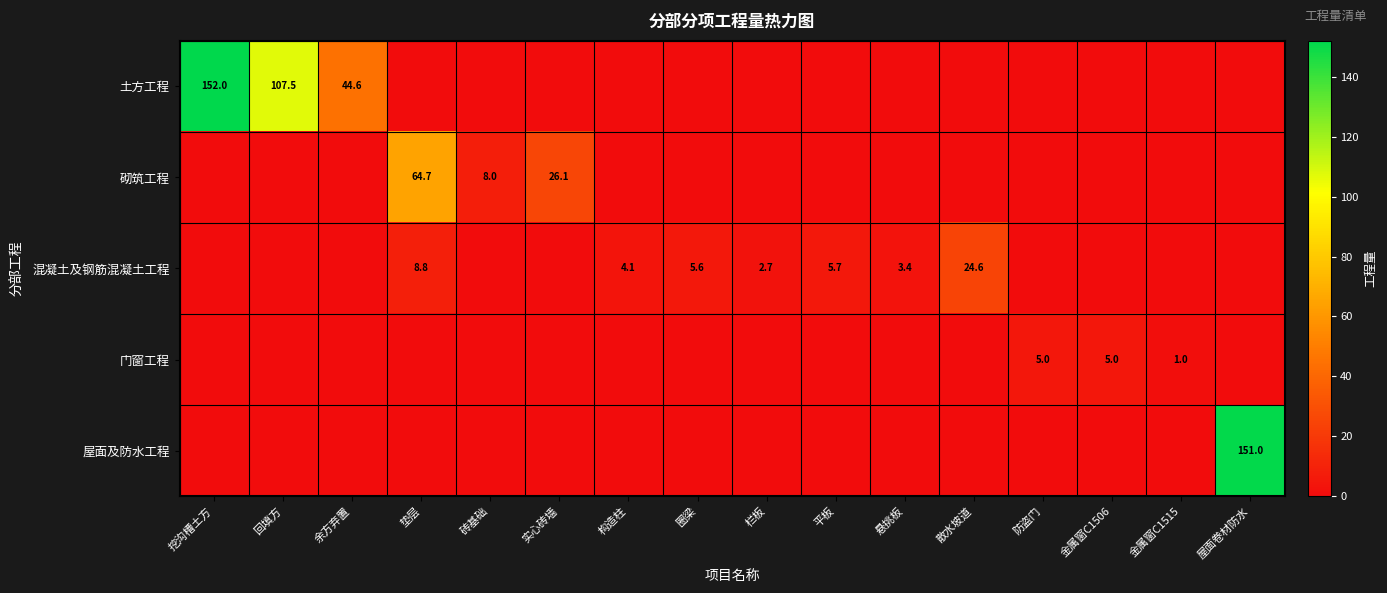

The value of 混凝土及钢筋混凝土工程 at 垫层 is 8.8. True or false?

True